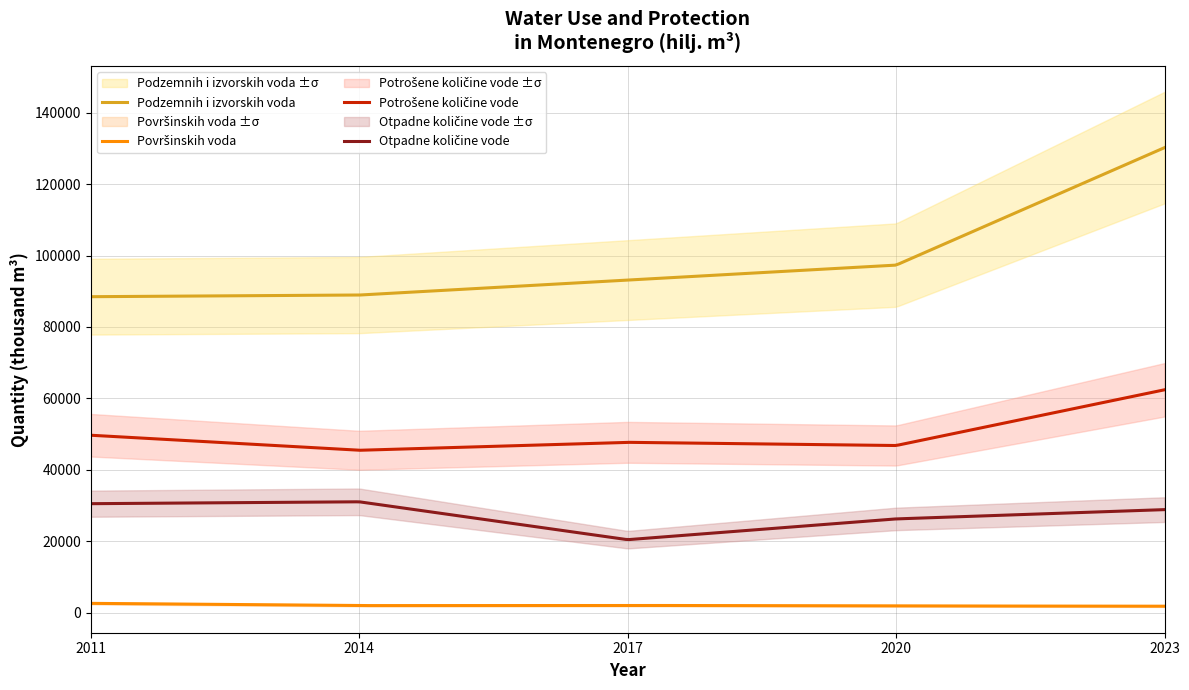

At how many categories does at least one series exceed 117728?

1